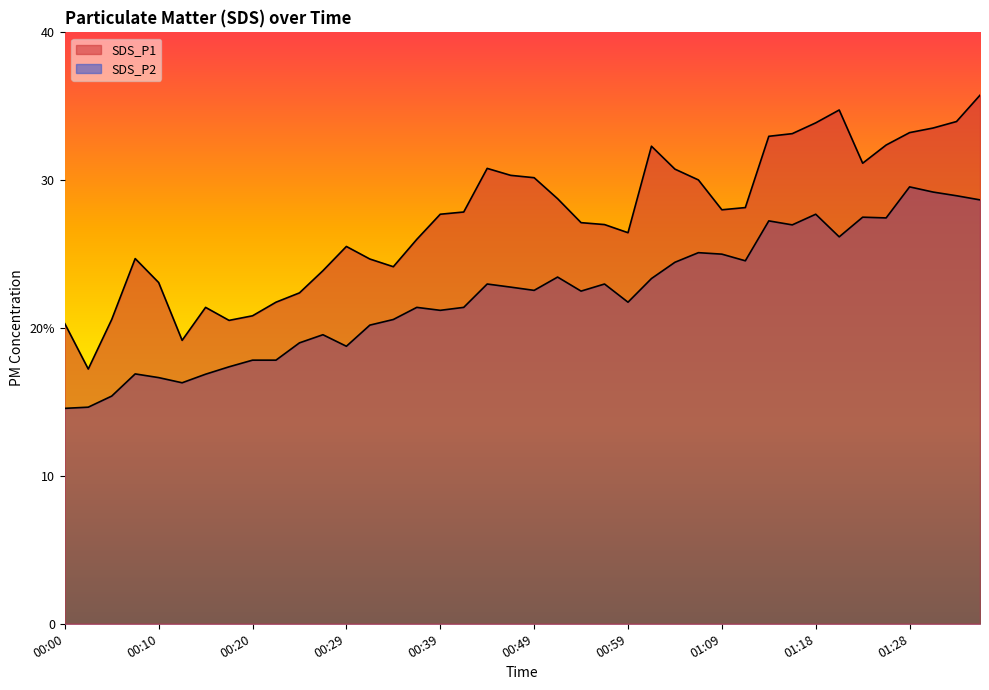

At which label does SDS_P2 first exceed 22?

00:44